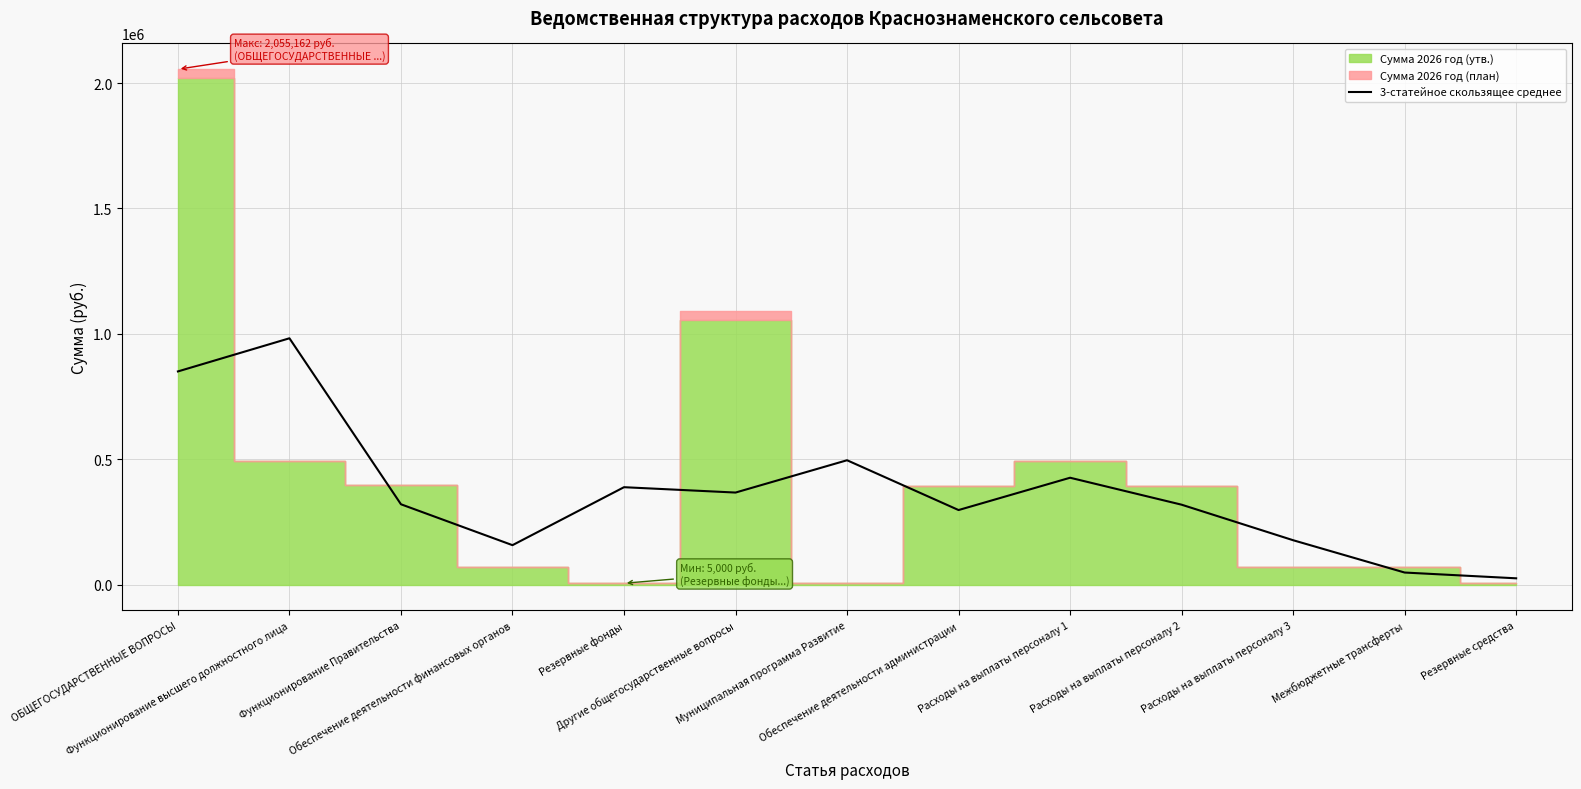

Count the number of values greater than 319994.

6